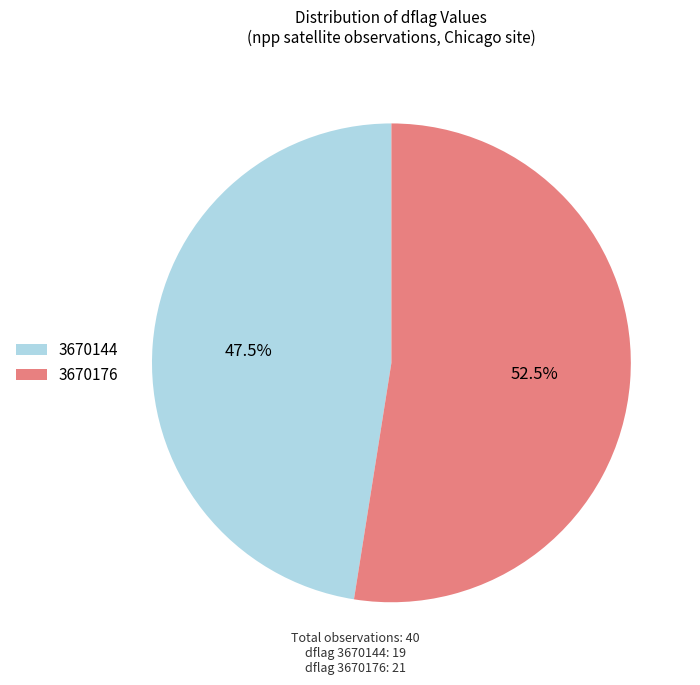

Which slice is the smallest?

3670144